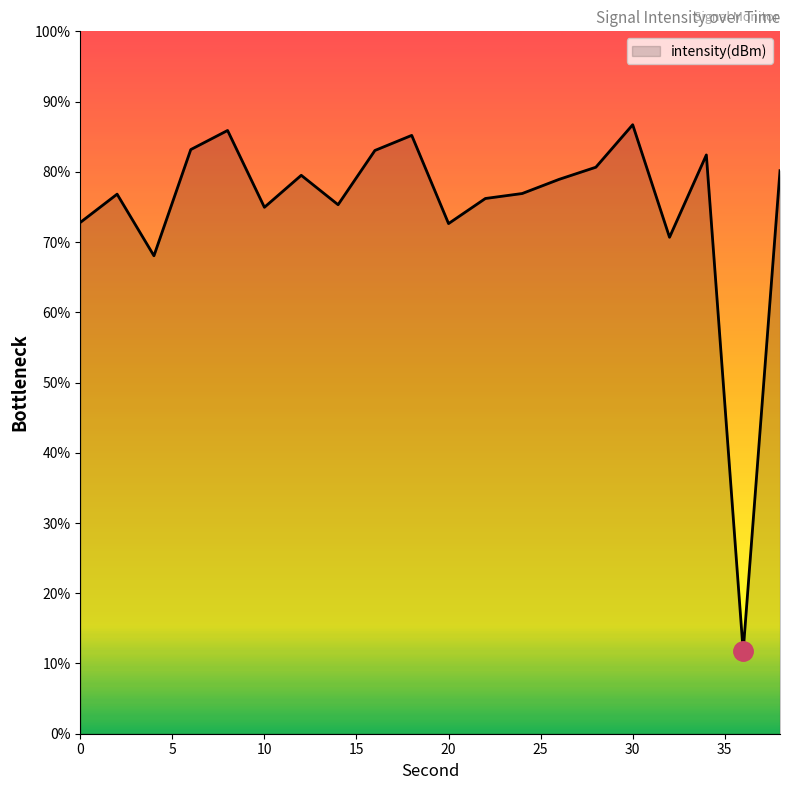

What is the difference between the maximum and minimum values?

75.0